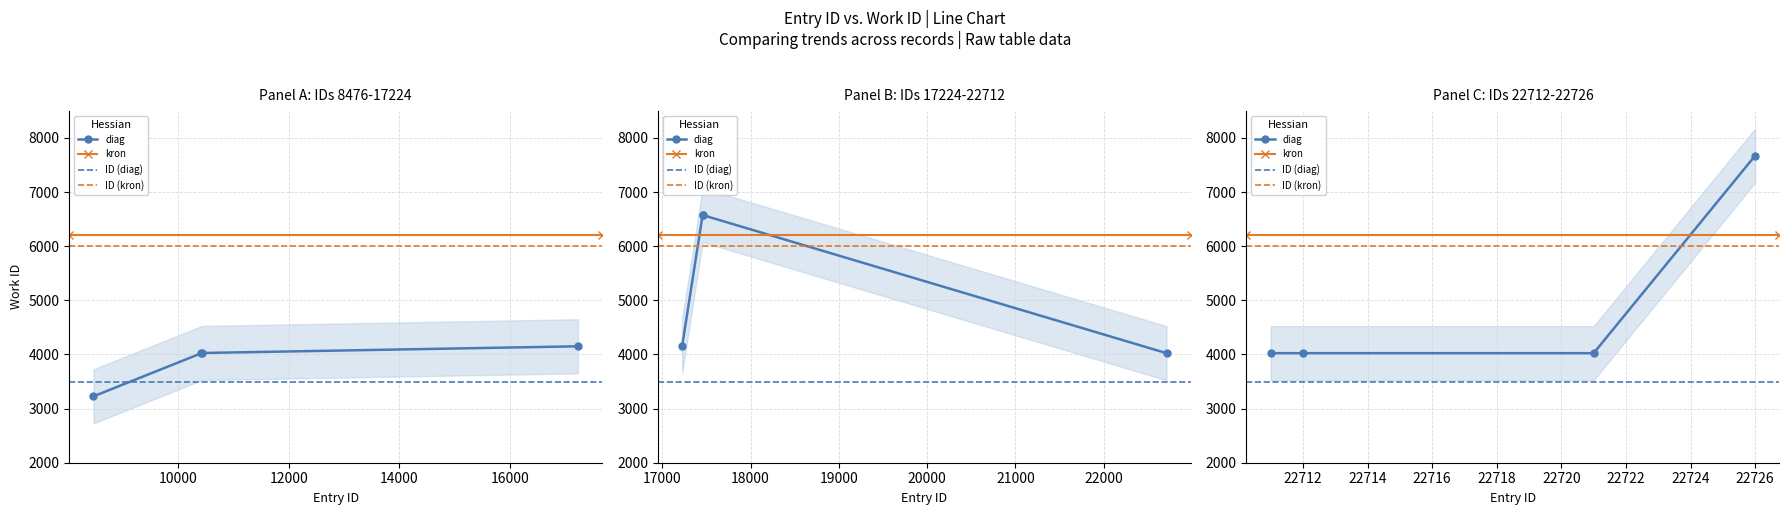

The value at 8476 is 3227. True or false?

True